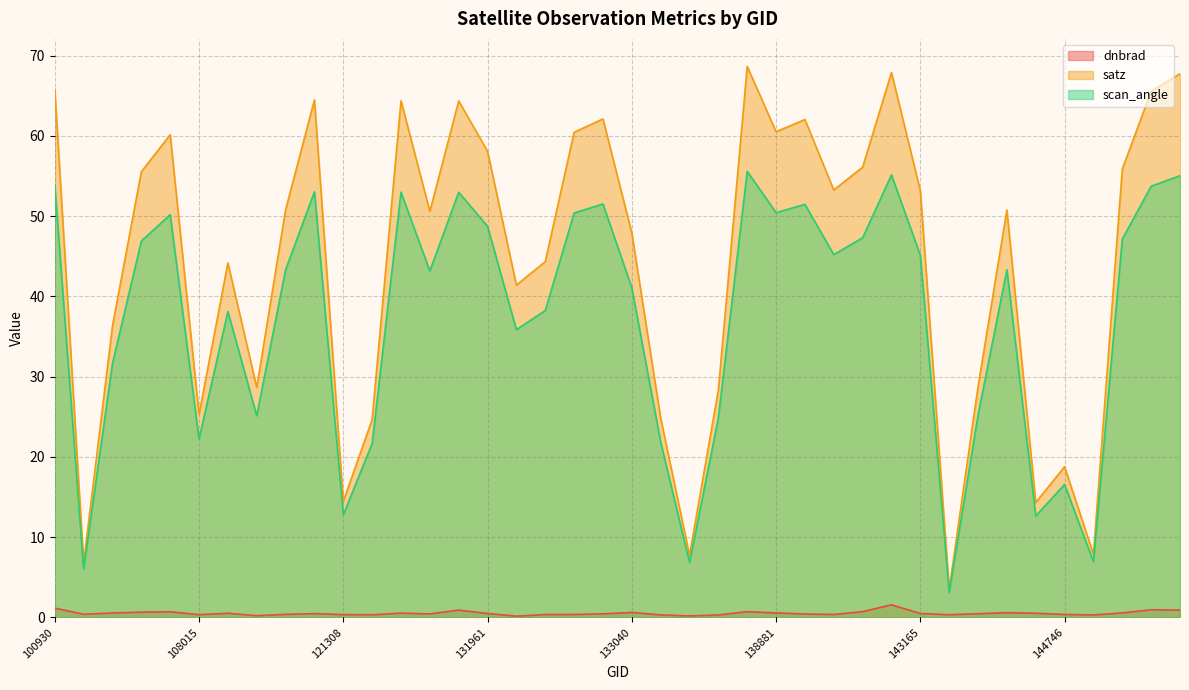

Is it true that dnbrad equals 0.7 at 134700?

True